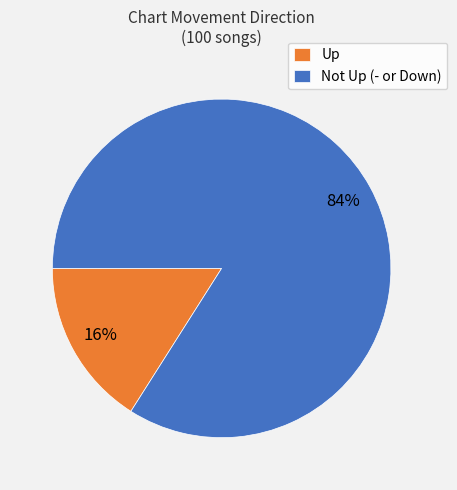

Count the number of slices in the pie.

2